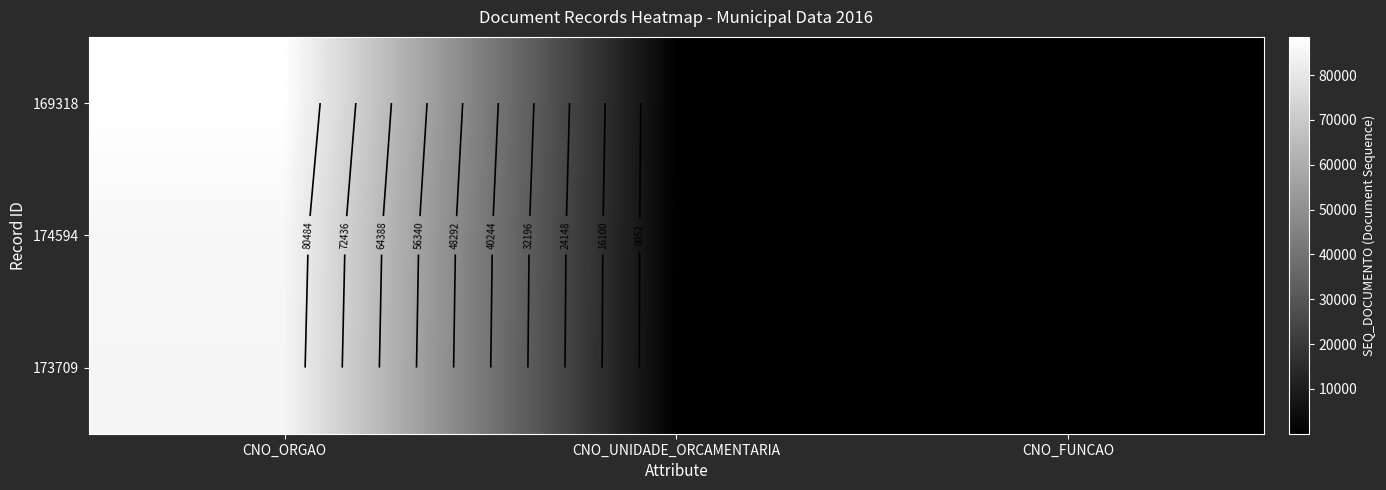

Rank the categories by 173709 value from lowest to highest.

CNO_FUNCAO, CNO_UNIDADE_ORCAMENTARIA, CNO_ORGAO